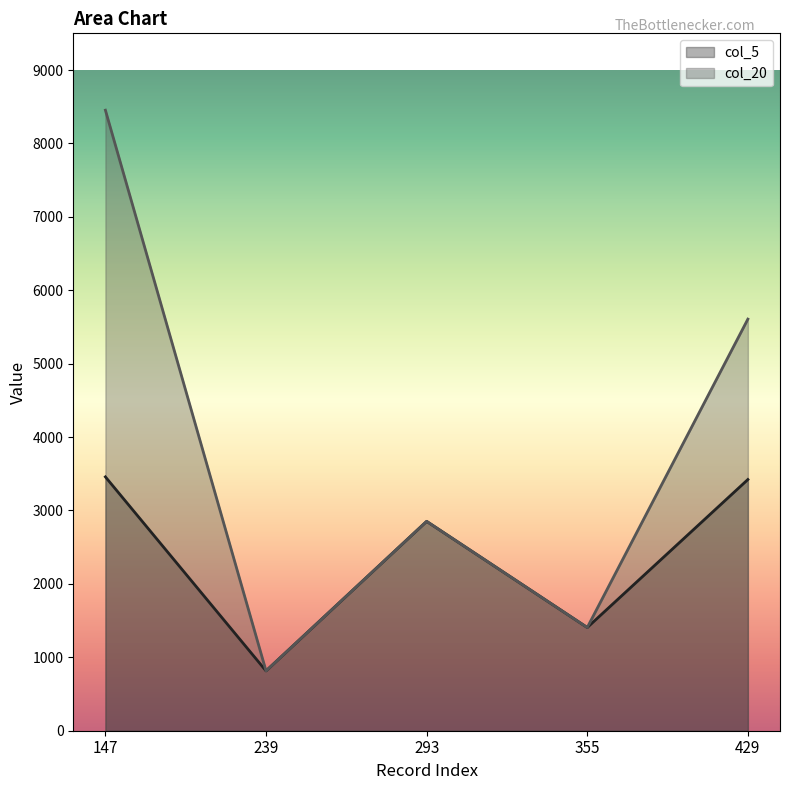

How many lines are shown in the chart?

2